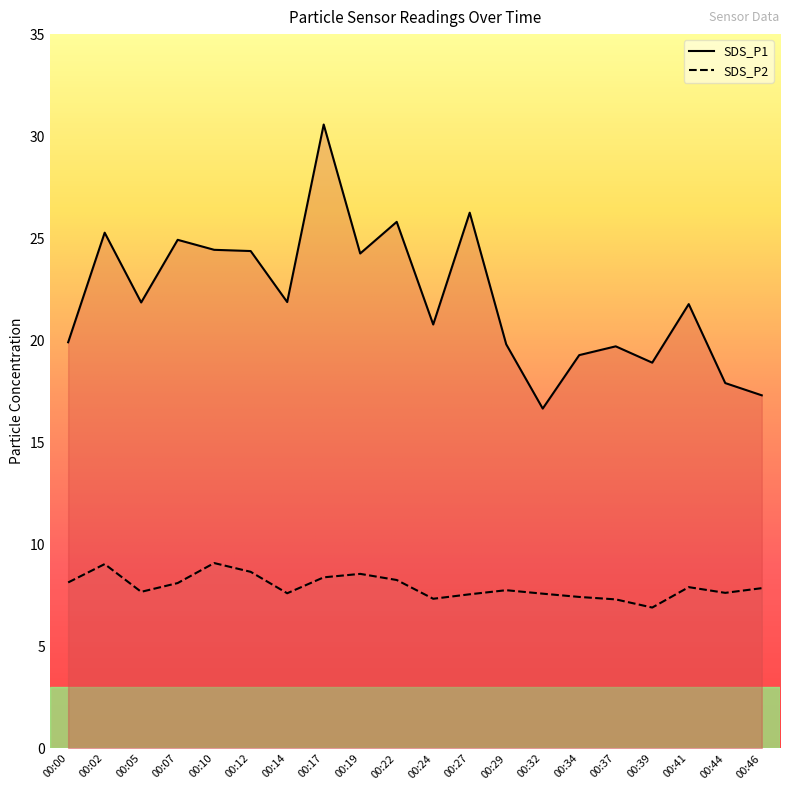

At which category is the sum across all series the highest?

00:17